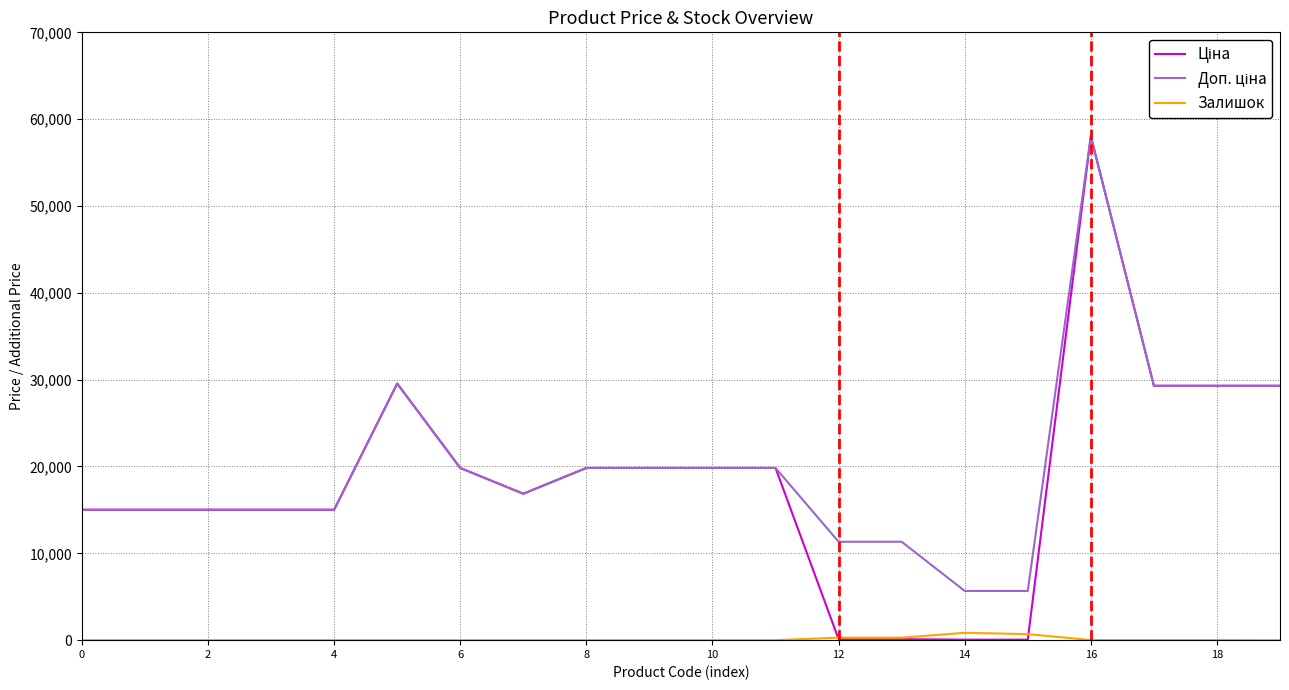

How many lines are shown in the chart?

3